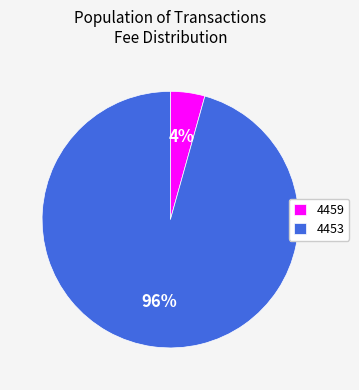

To the nearest percent, what percentage of the pie is 4453?

96%